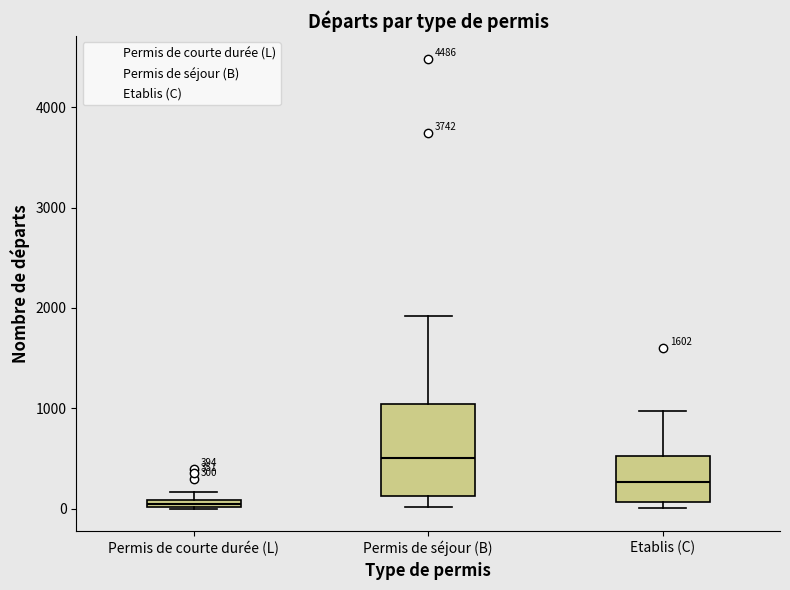

Which box is the tallest, from its lower edge to its upper edge?

Permis de séjour (B)